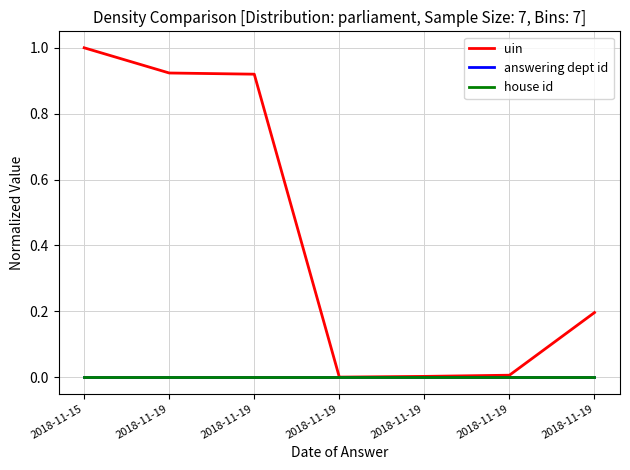

Does the chart display data point markers on the line(s)?

No